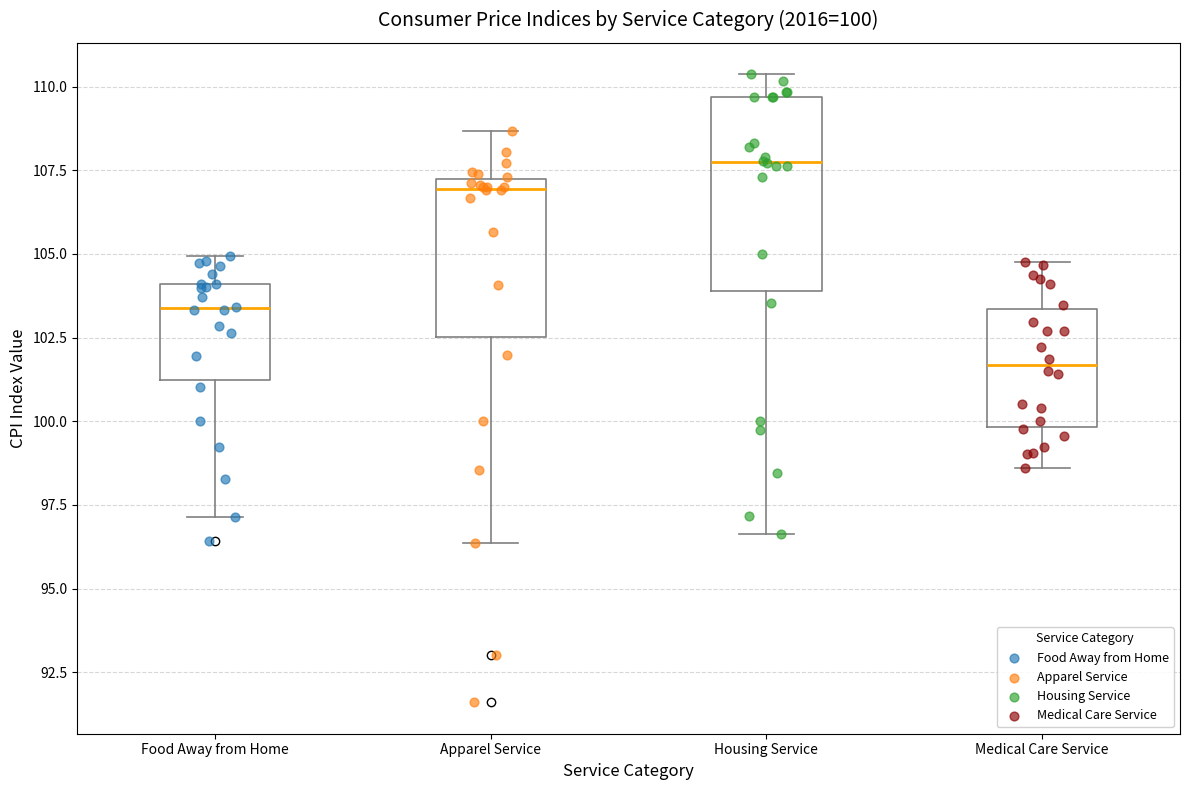

Which box has the highest median line?

Housing Service